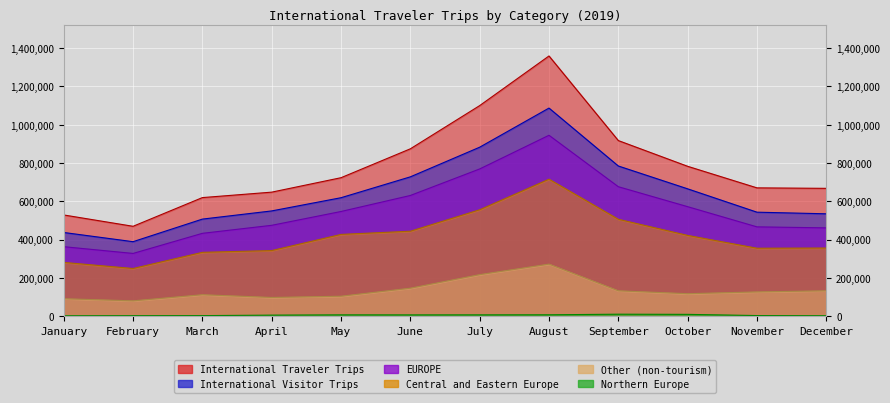

At which category does Other (non-tourism) reach its first local peak?

March